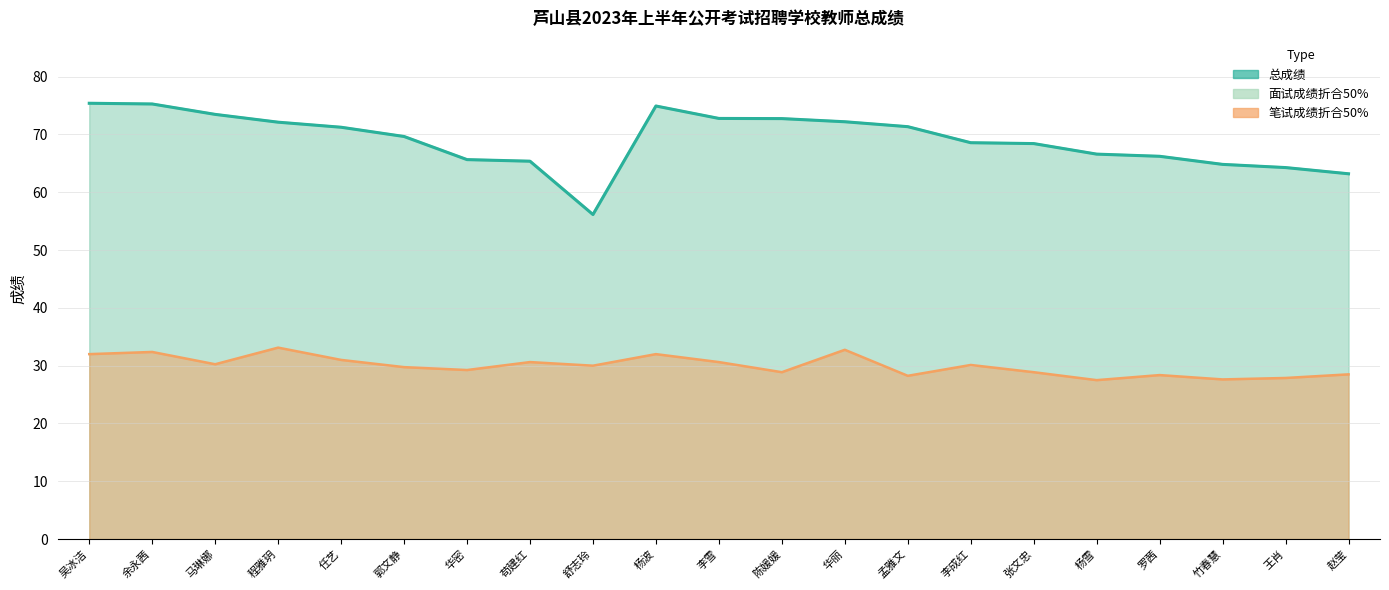

Is it true that 笔试成绩折合50% equals 41.7 at 李成红?

False